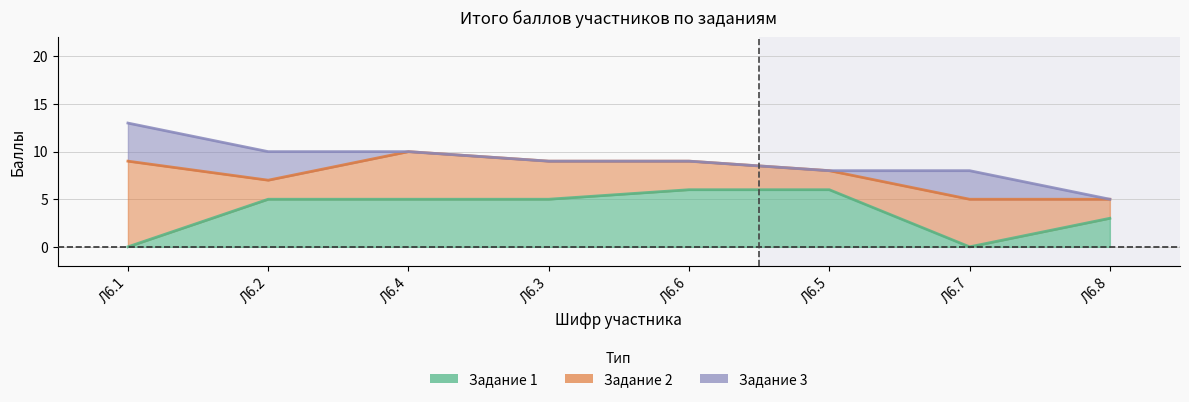

Which category has the highest value in the Задание 3 series?

Л6.1